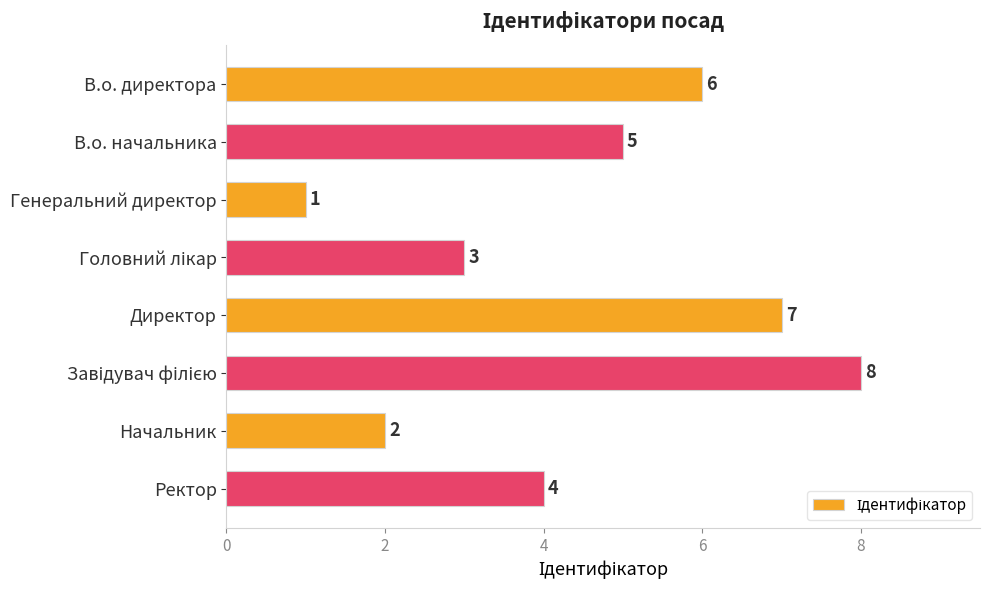

What is the label of the 8th bar from the bottom?

В.о. директора